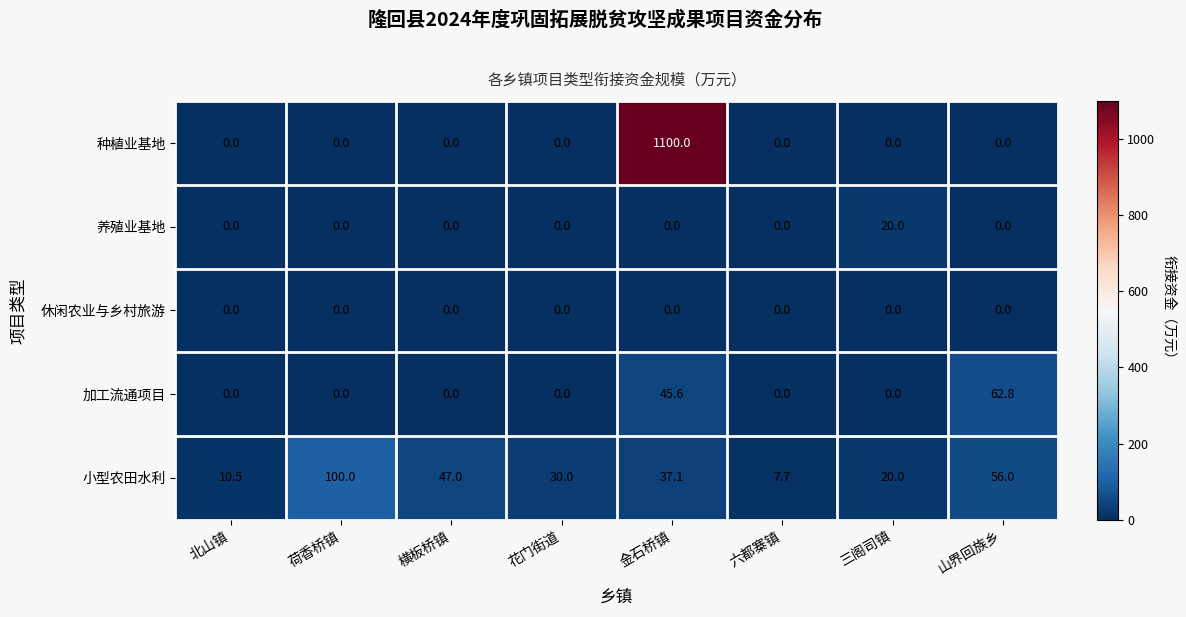

How many values in the 加工流通项目 series exceed 0?

2